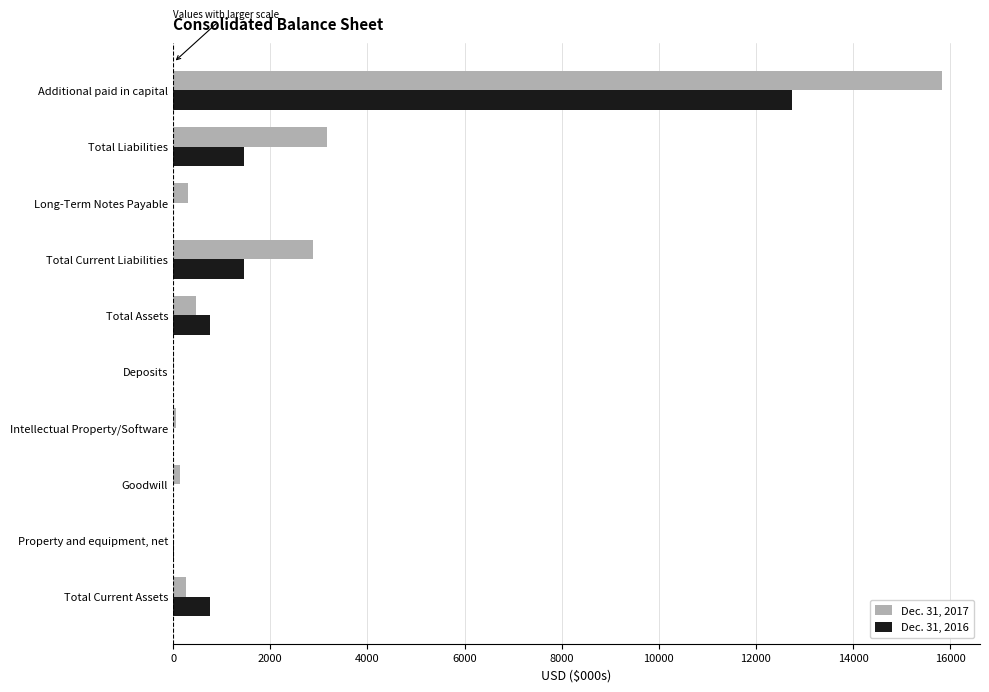

At which category is the sum across all series the highest?

Additional paid in capital